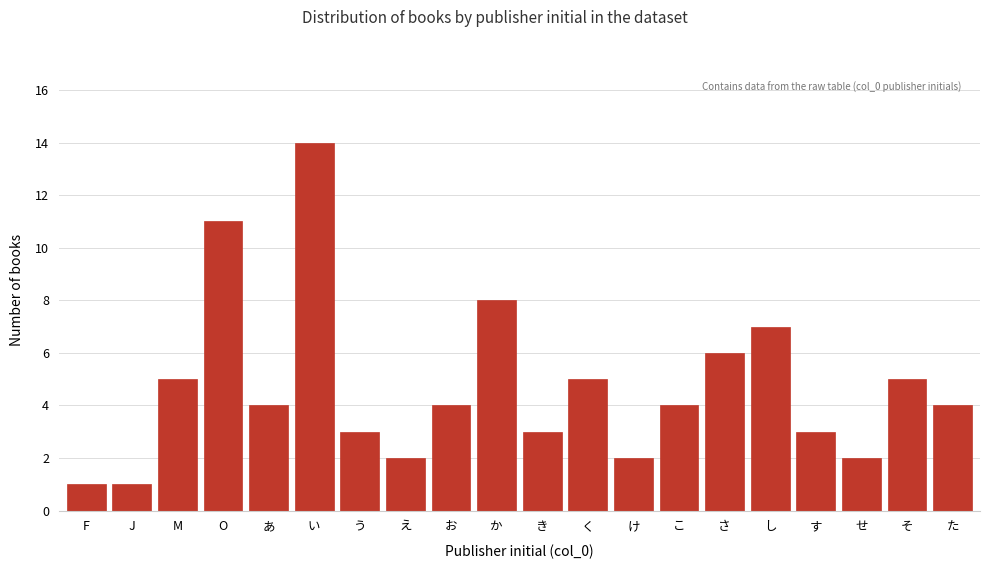

Reading right to left, transcribe all the data shown in this chart.

4	5	2	3	7	6	4	2	5	3	8	4	2	3	14	4	11	5	1	1